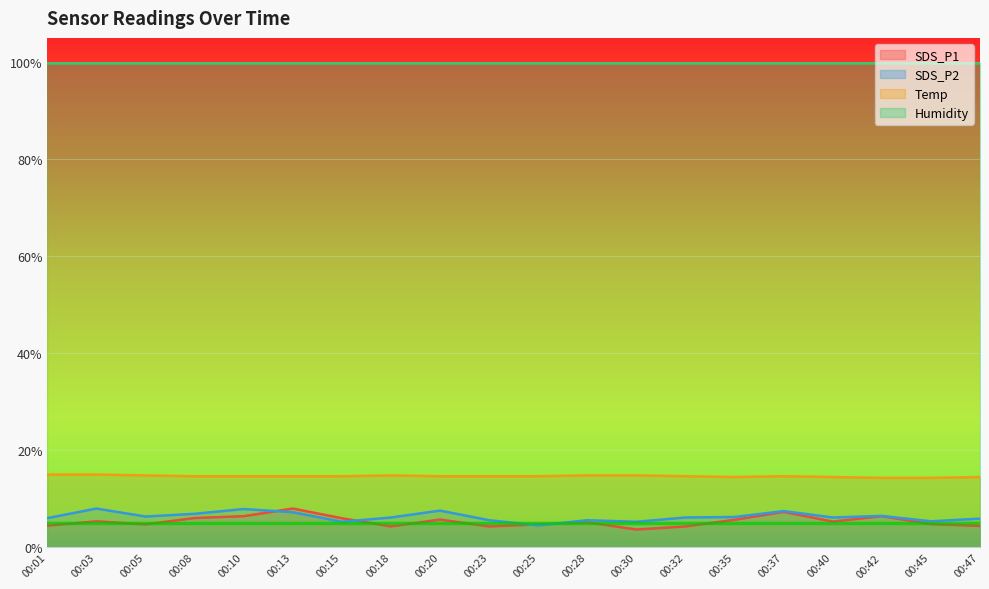

After their last crossing, which series has the higher values: SDS_P2 or SDS_P1?

SDS_P2